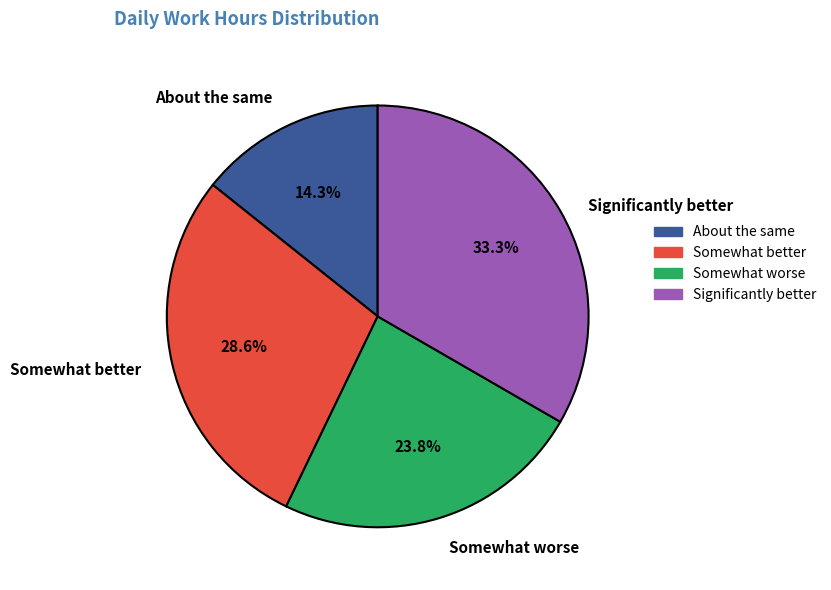

Combined, what portion of the pie is About the same and Somewhat worse?

38.1%